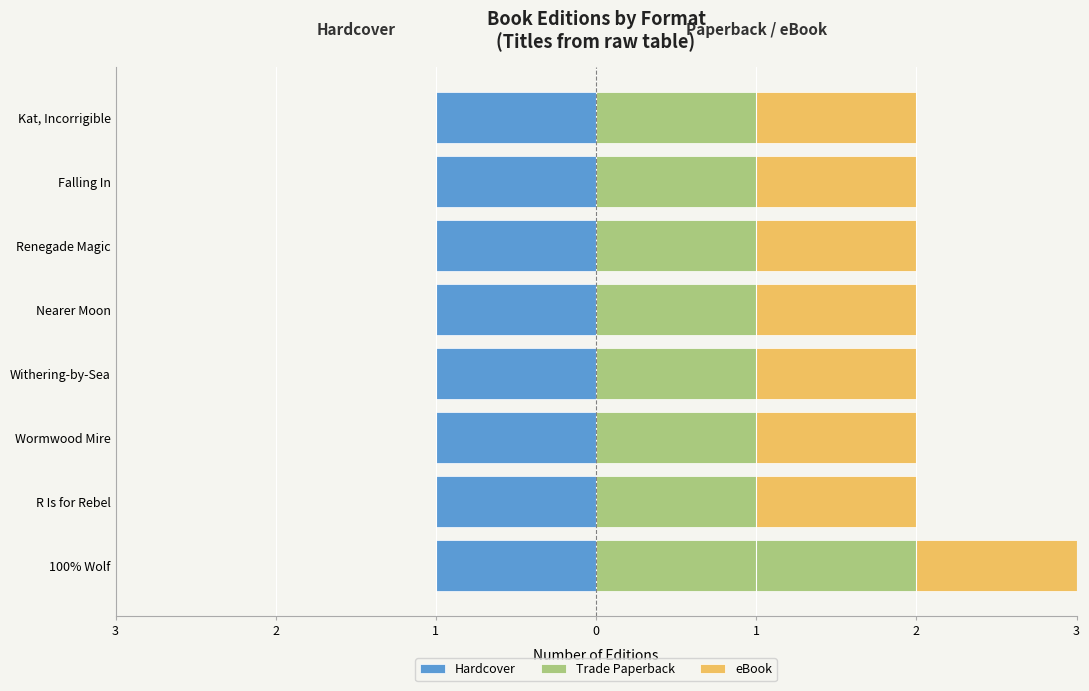

Which series has the widest spread of values?

Trade Paperback